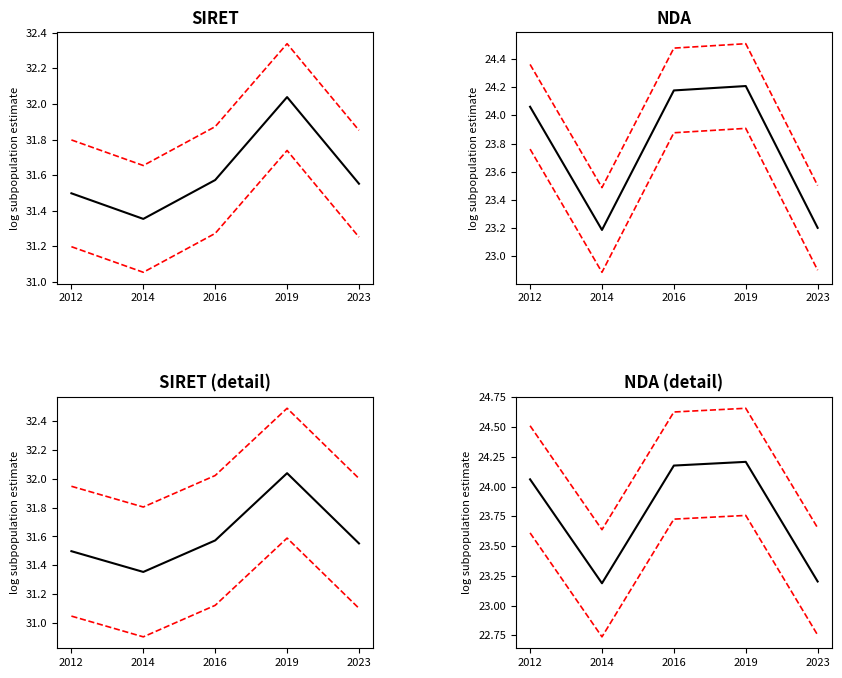

True or false: lower bound and estimate cross at least once.

False